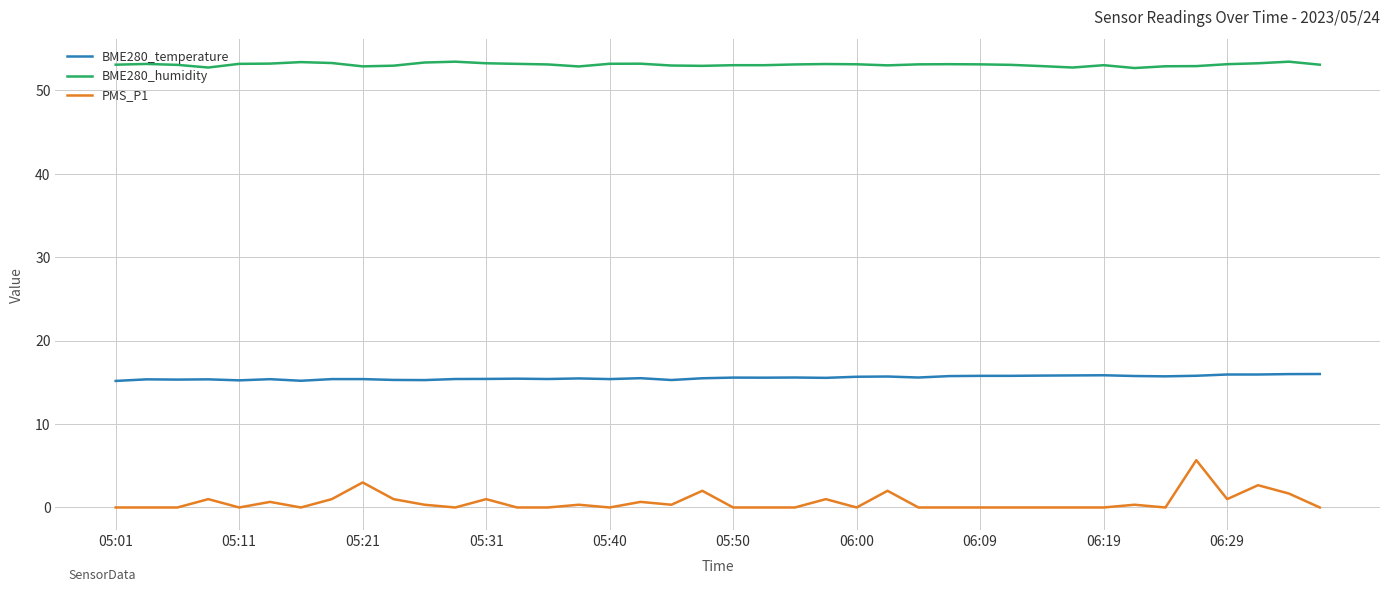

What is the difference between the second highest and minimum values in the BME280_humidity series?

0.8